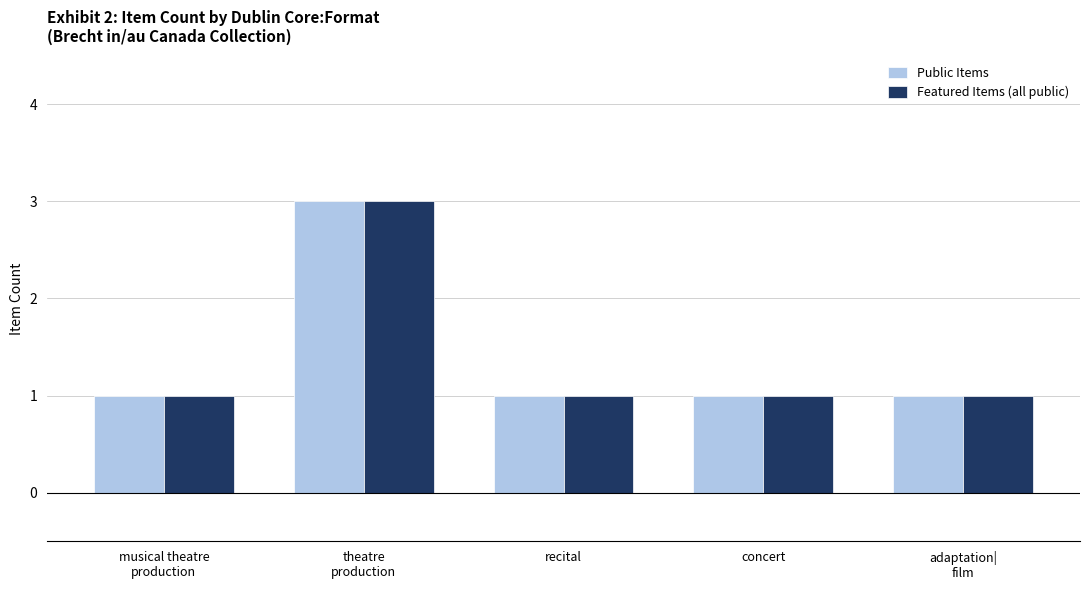

How many data points does each series have?

5